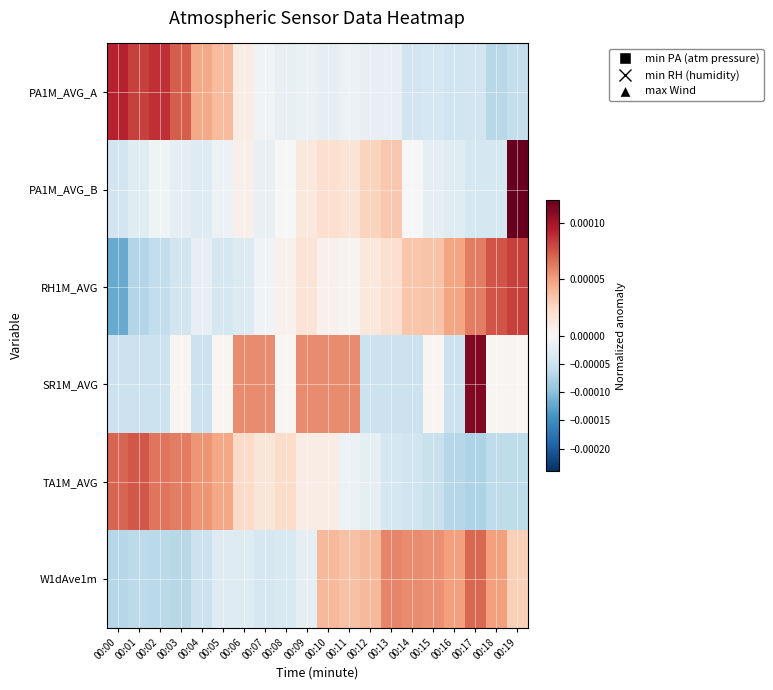

Which has a higher value, 00:00 or 00:04?

00:00